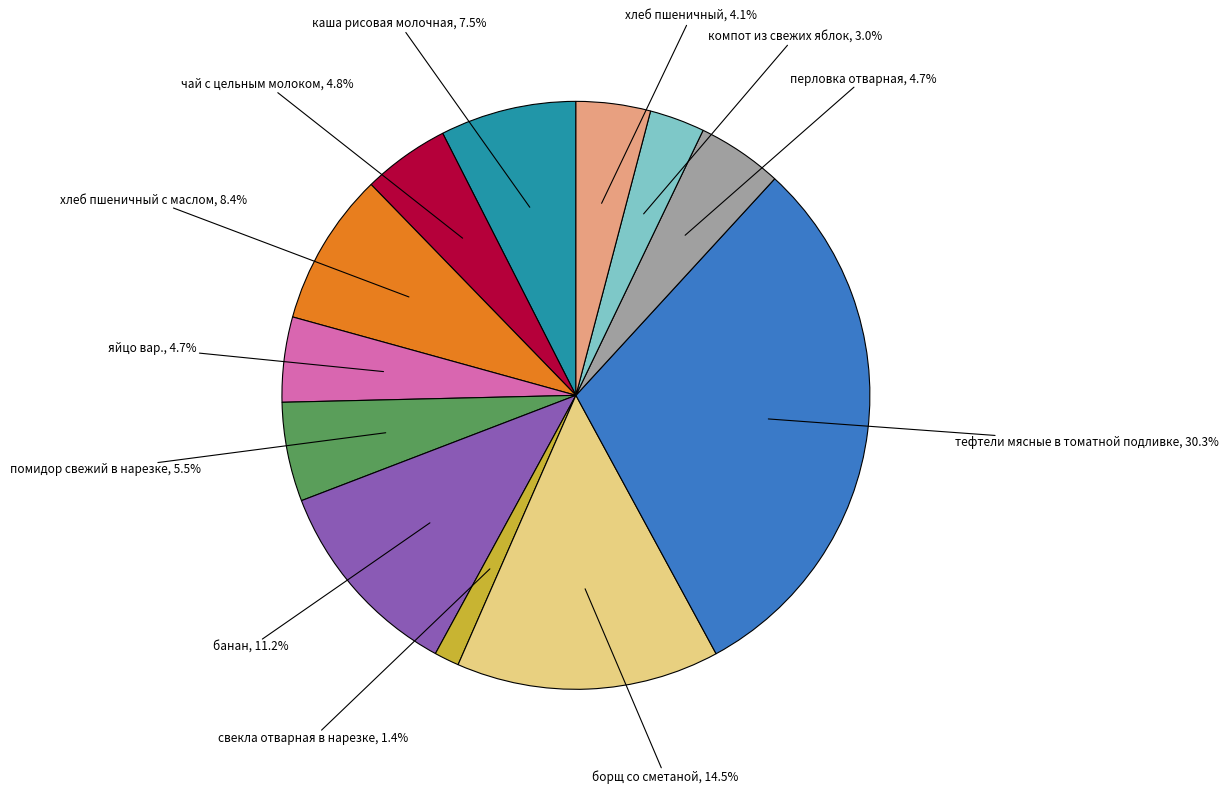

Is there any slice that represents more than half of the pie?

No